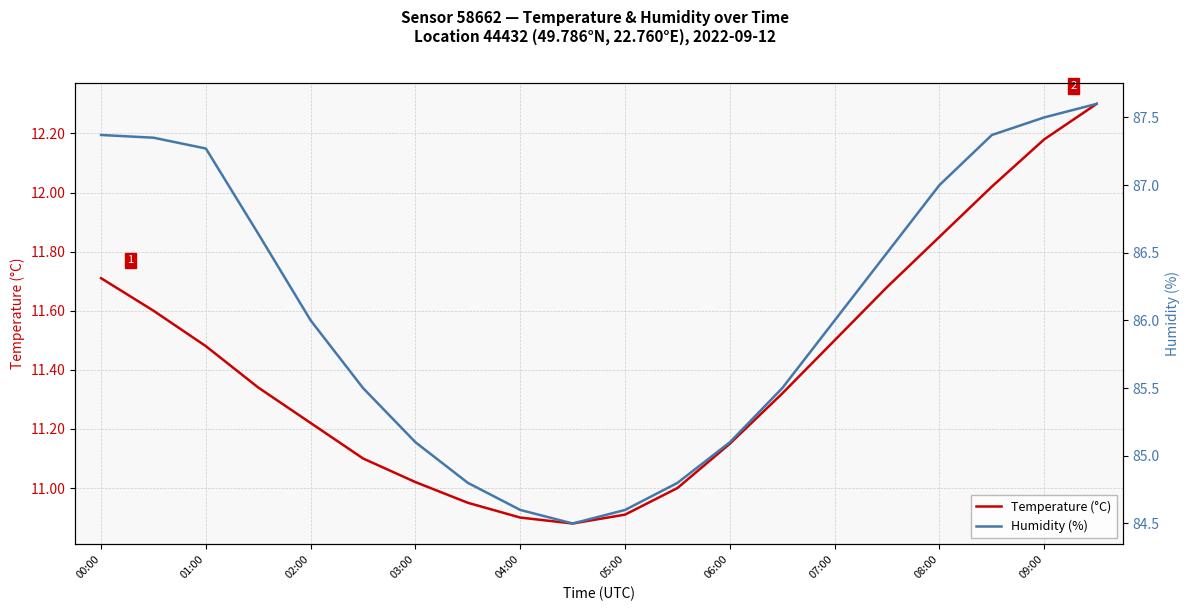

What is the difference between the maximum and minimum values in the Temperature (°C) series?

1.4